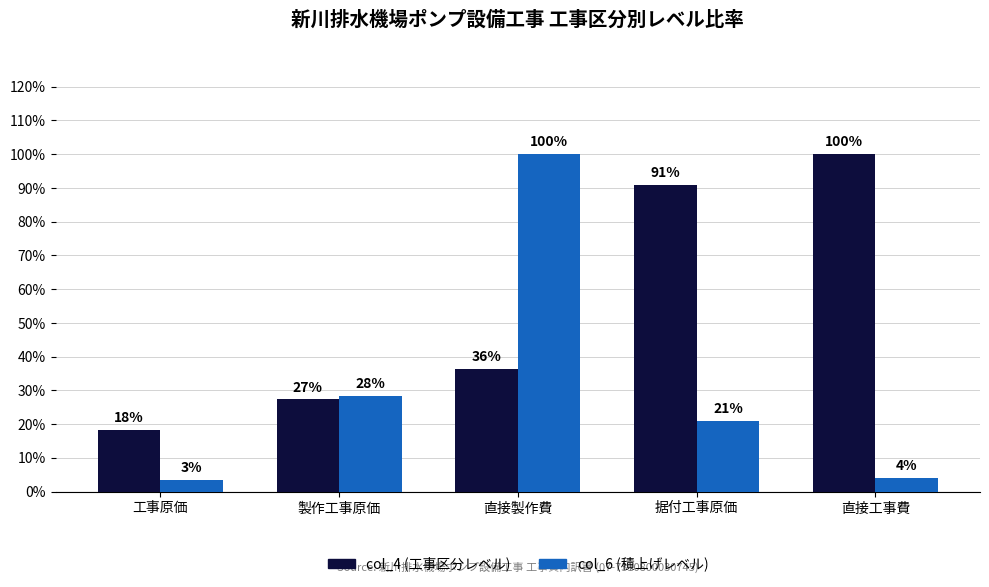

What are all the series names shown in the legend?

col_4 (工事区分レベル), col_6 (積上げレベル)